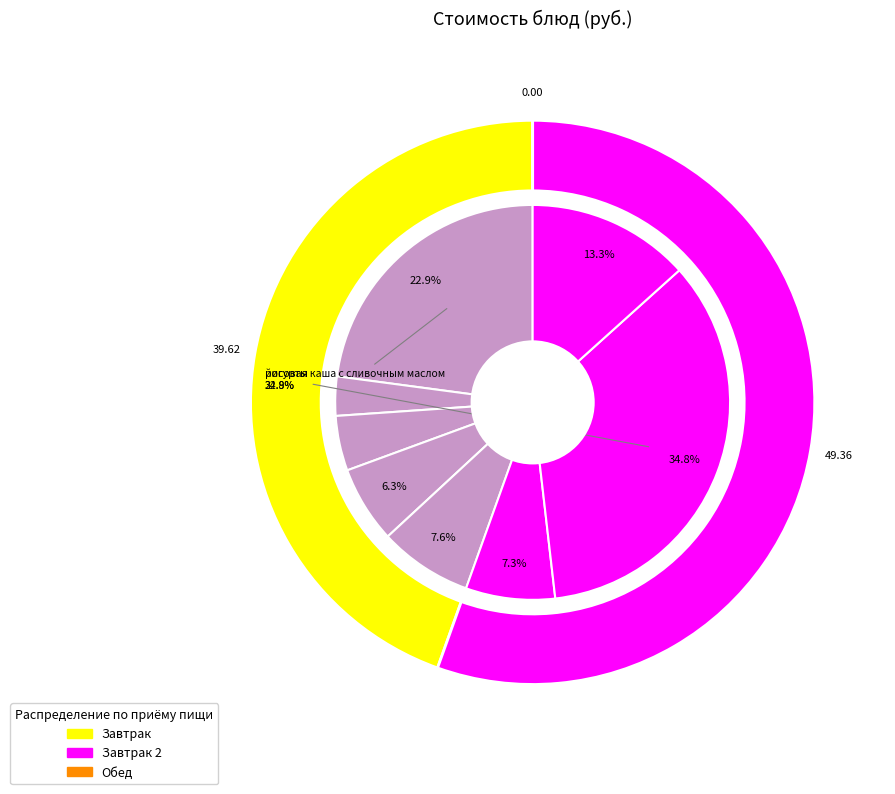

Between йогурты and чурек, which is larger?

йогурты